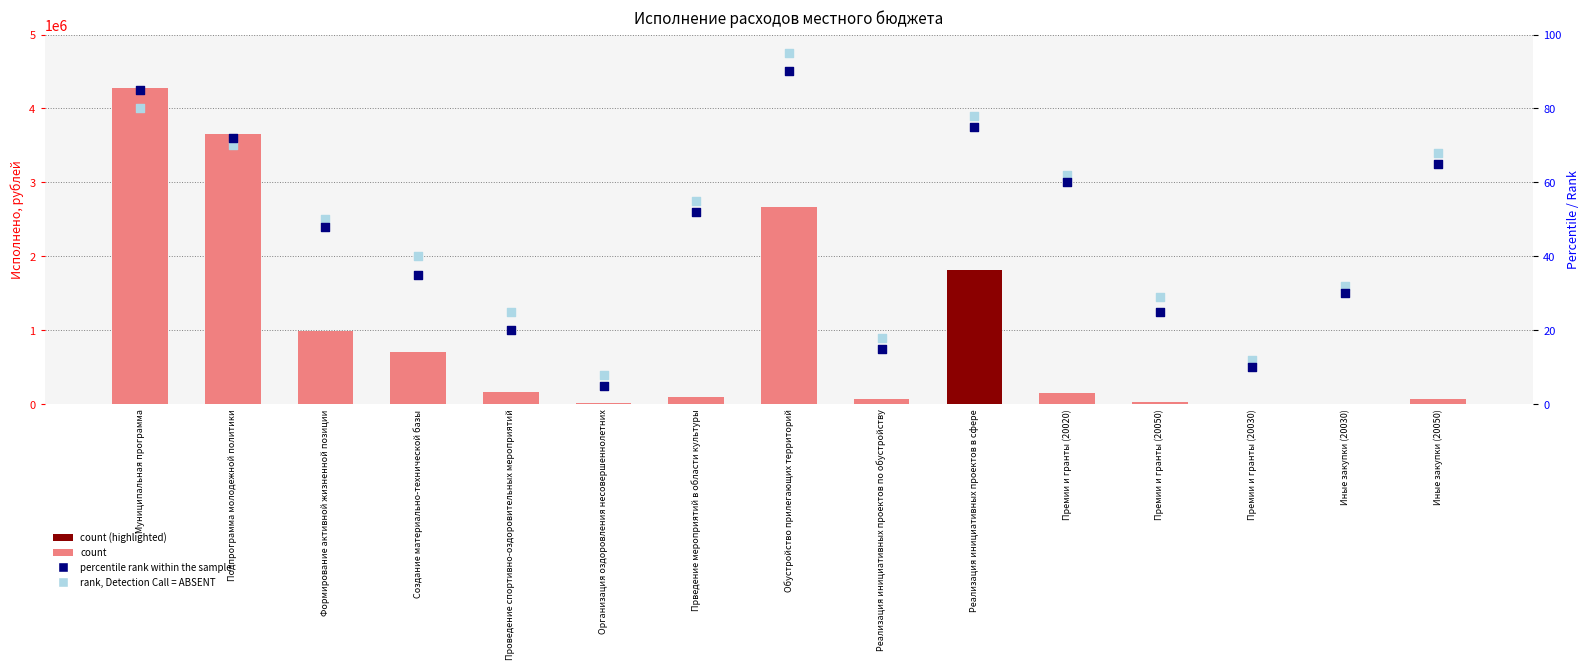

Which series has the largest total across all categories?

rank, Detection Call = ABSENT